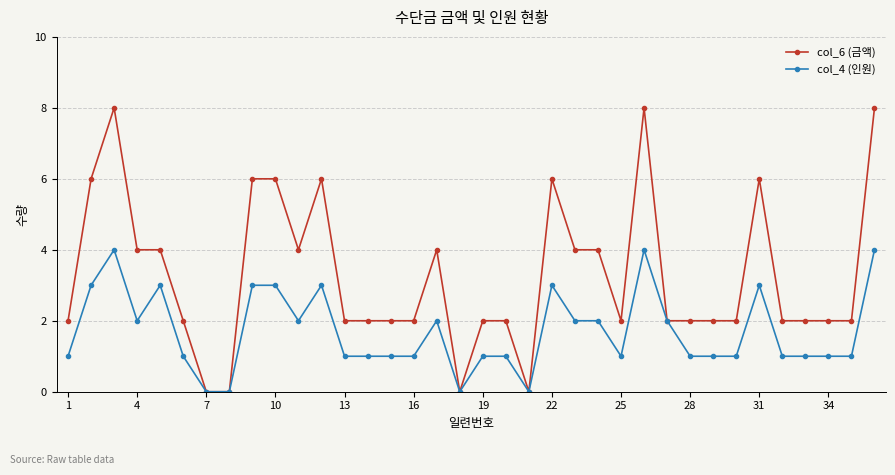

What is the value of the col_6 (금액) point at the 16th from the left?

2